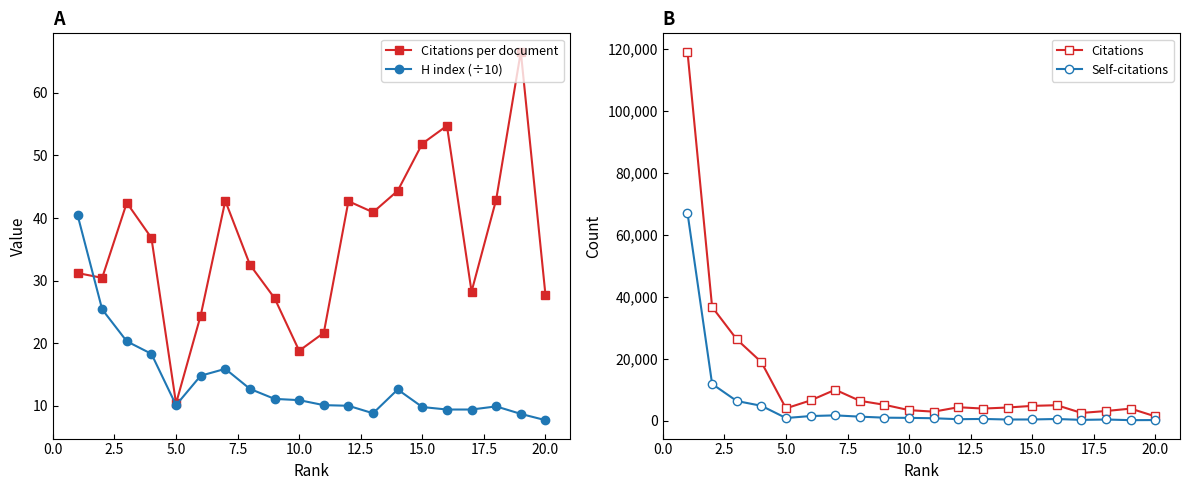

What is the highest value of the Citations per document series?

66.6